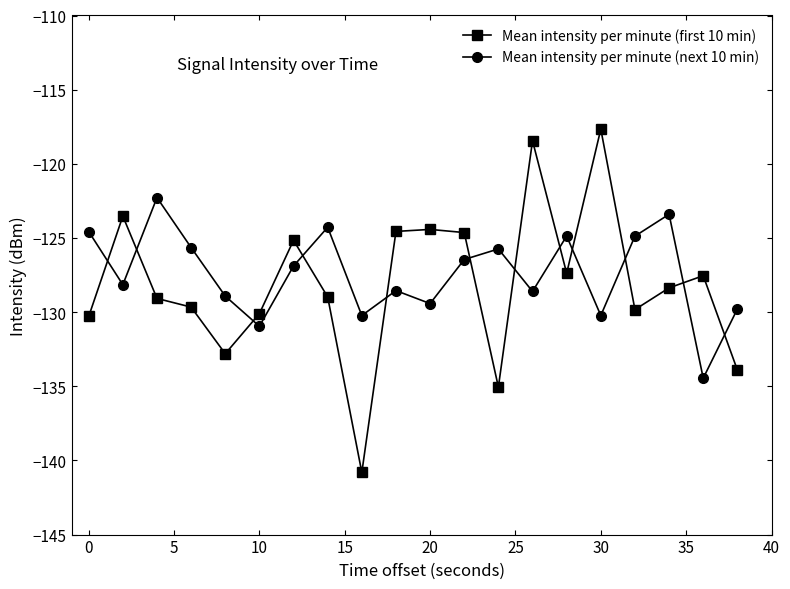

True or false: Mean intensity per minute (first 10 min) has more than 1 interior local peaks.

True